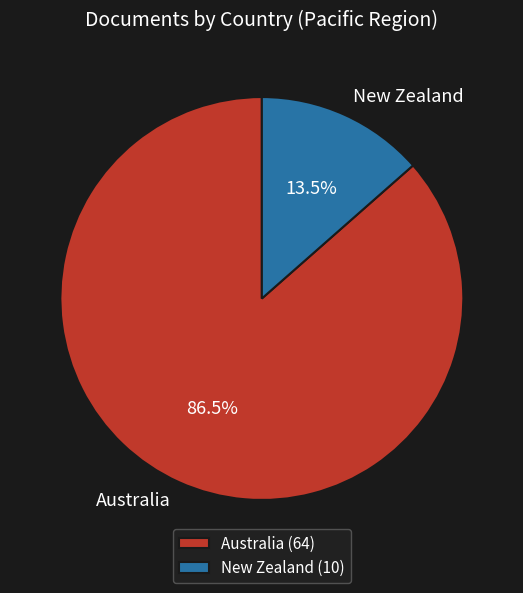

To the nearest percent, what is the difference between the Australia and New Zealand slice percentages?

73%